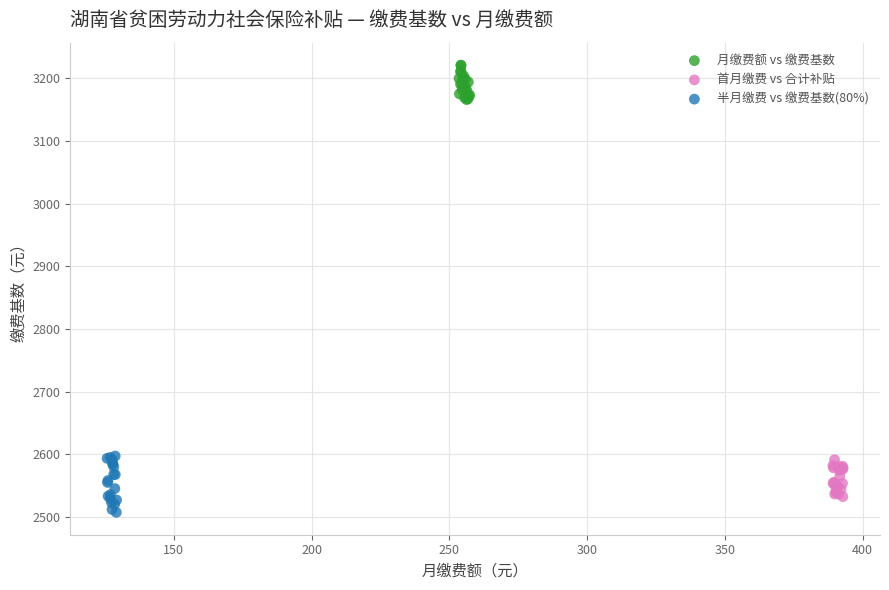

Which series has the widest spread of Y values?

半月缴费 vs 缴费基数(80%)